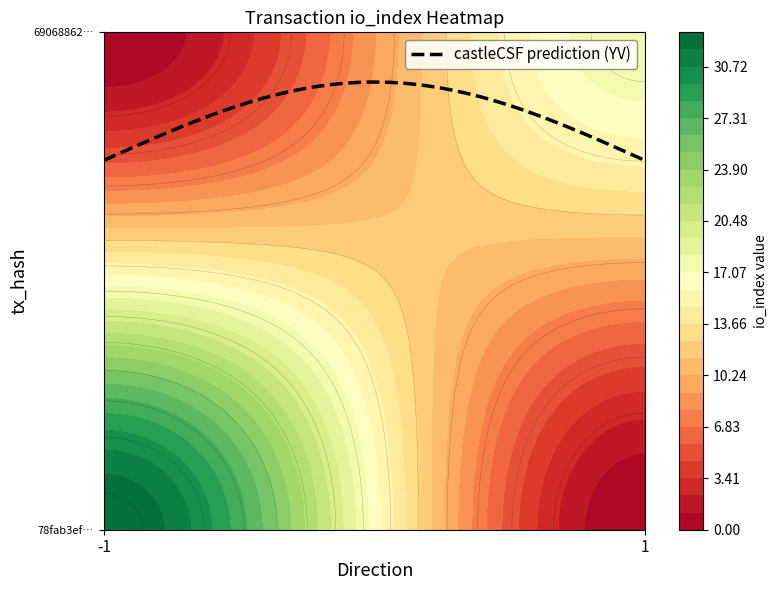

Between direction and io_index, which is larger?

io_index